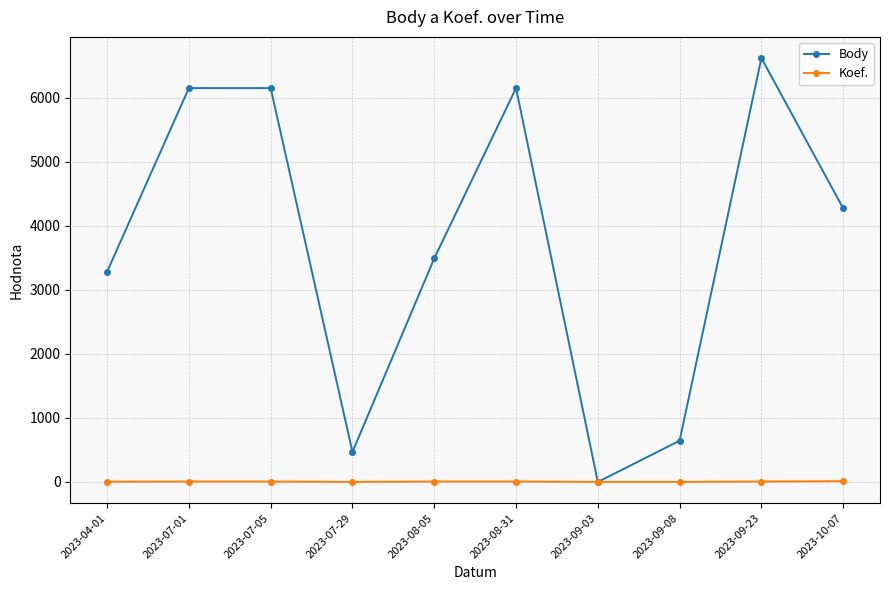

At 2023-08-05, list the series in order from smallest to largest.

Koef., Body